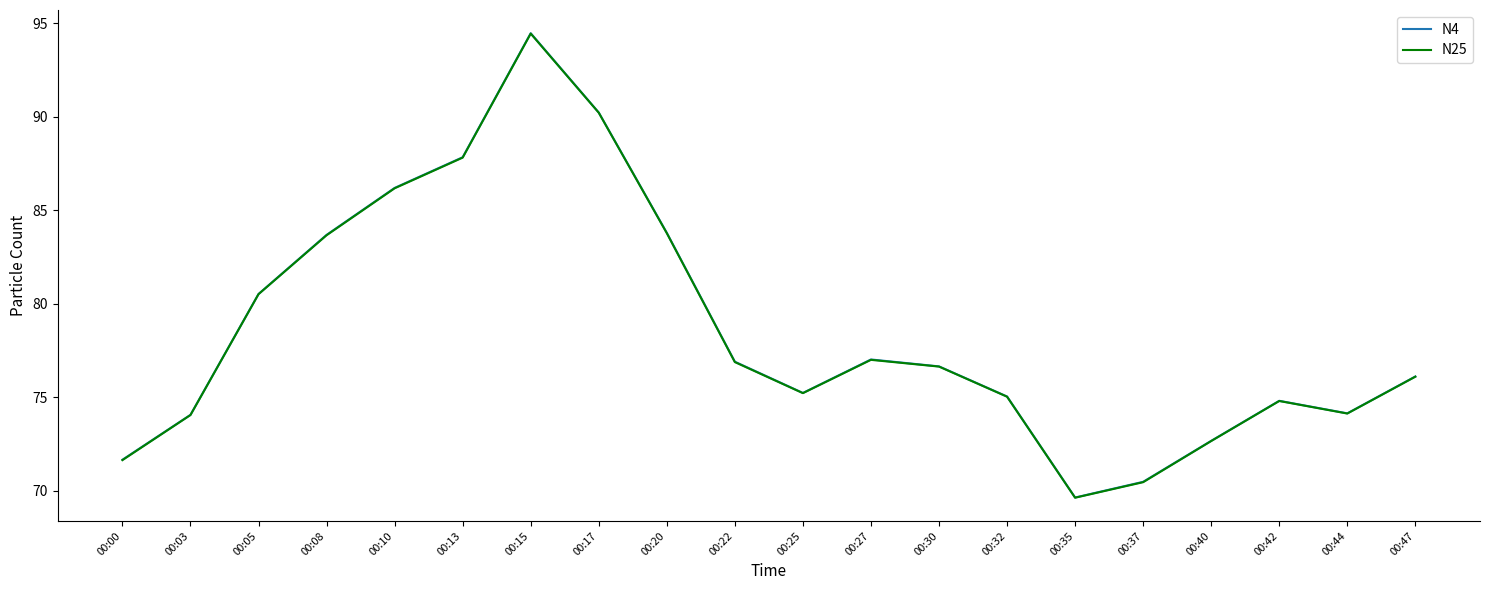

Between 00:10 and 00:32, which series saw the biggest shift?

N4